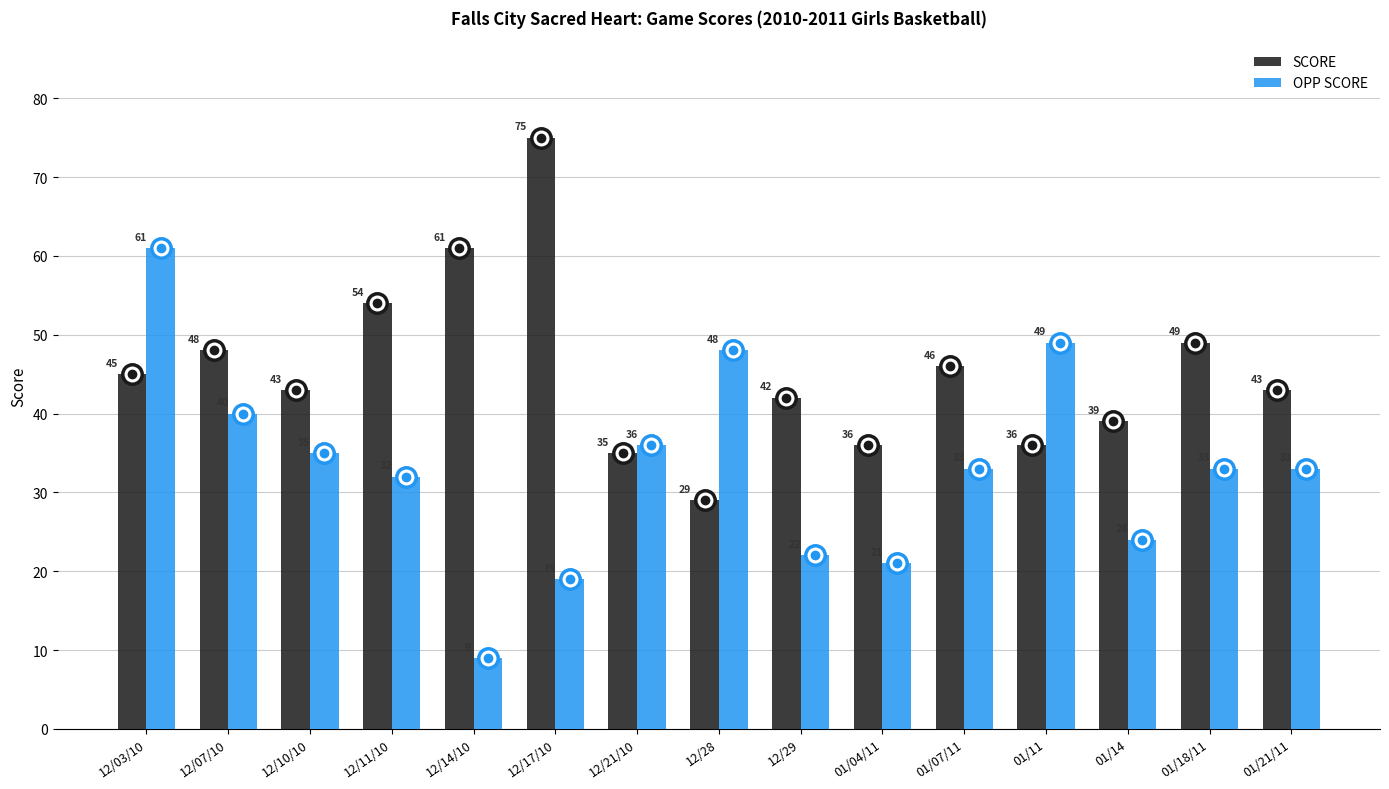

Count the number of data series in this chart.

2